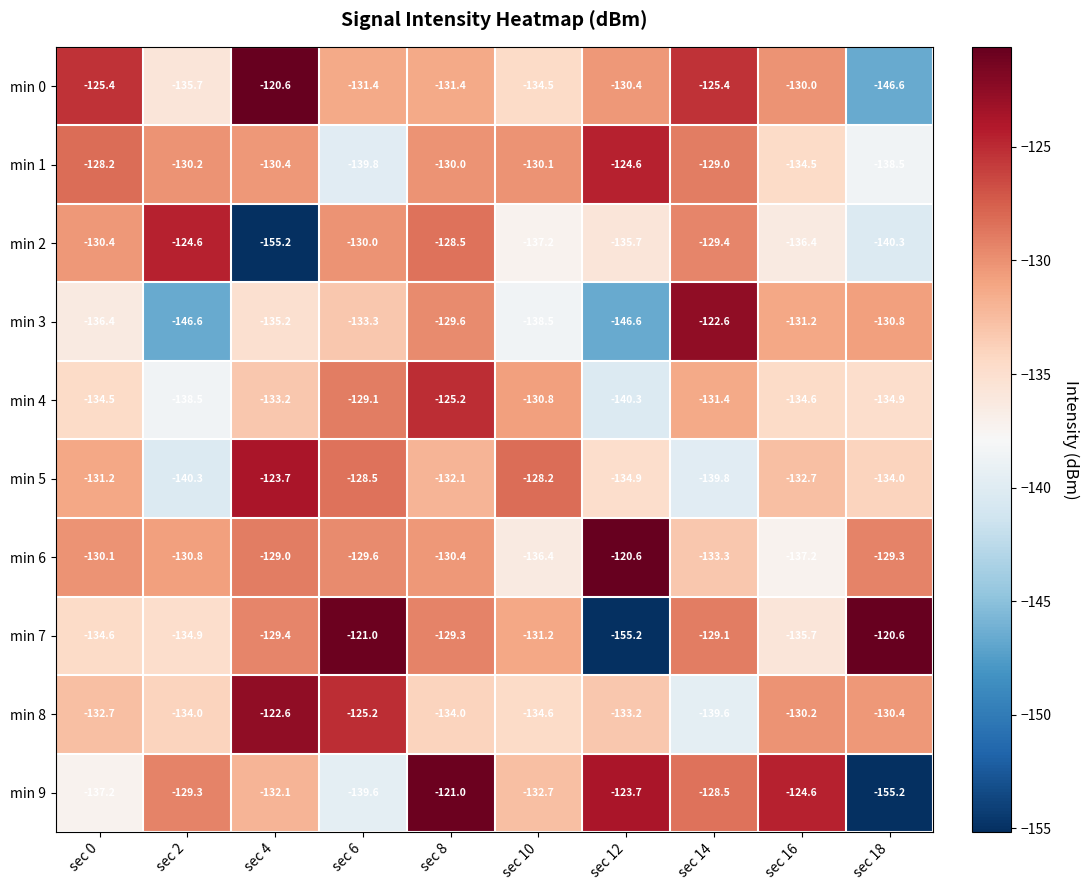

Which series has the widest spread of values?

min 7